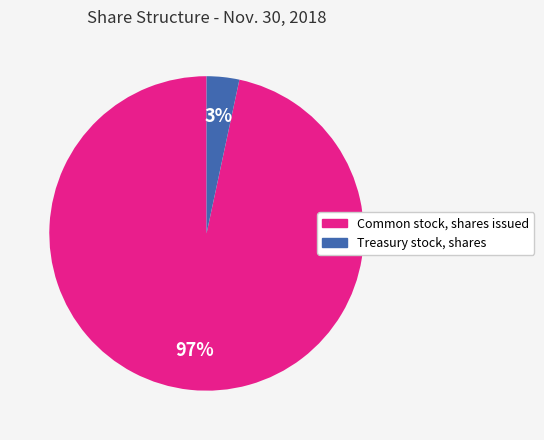

To the nearest percent, what is the average slice percentage?

50%